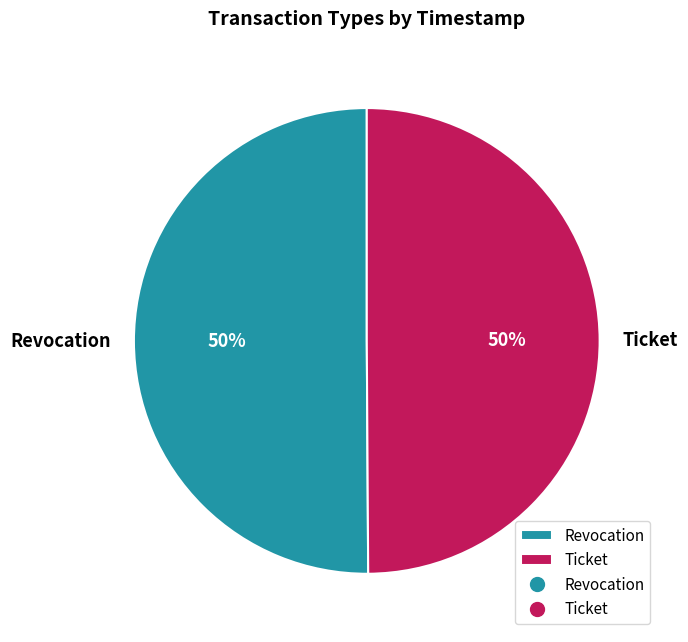

Approximately how many times larger is the value at Revocation compared to Ticket?

1.0